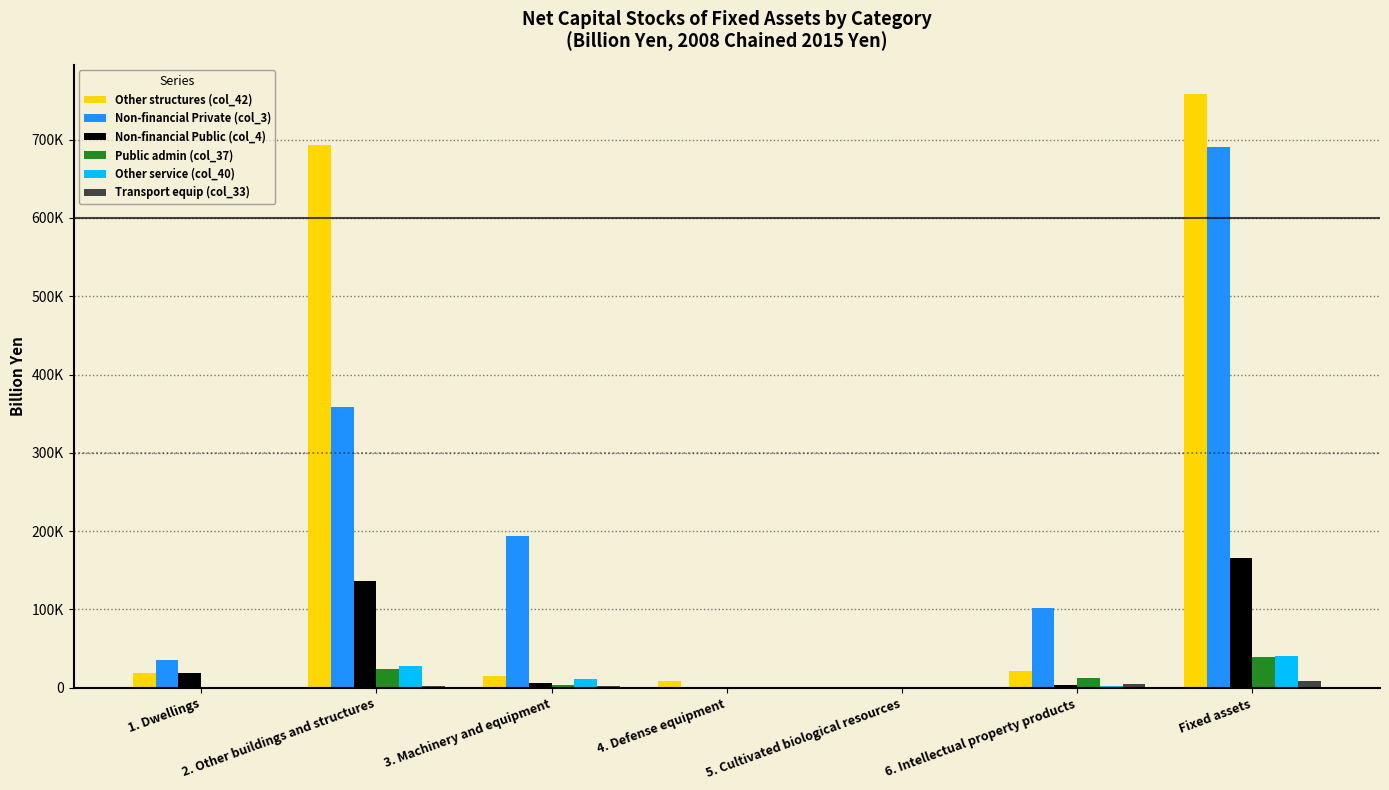

Is the value of Other service (col_40) at Fixed assets greater than the value of Non-financial Private (col_3) at Fixed assets?

No